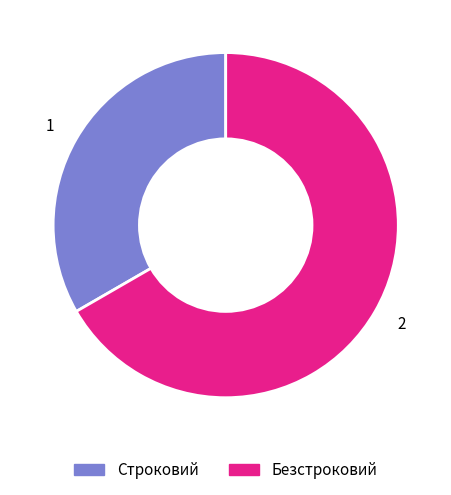

How many segments does this pie chart have?

2